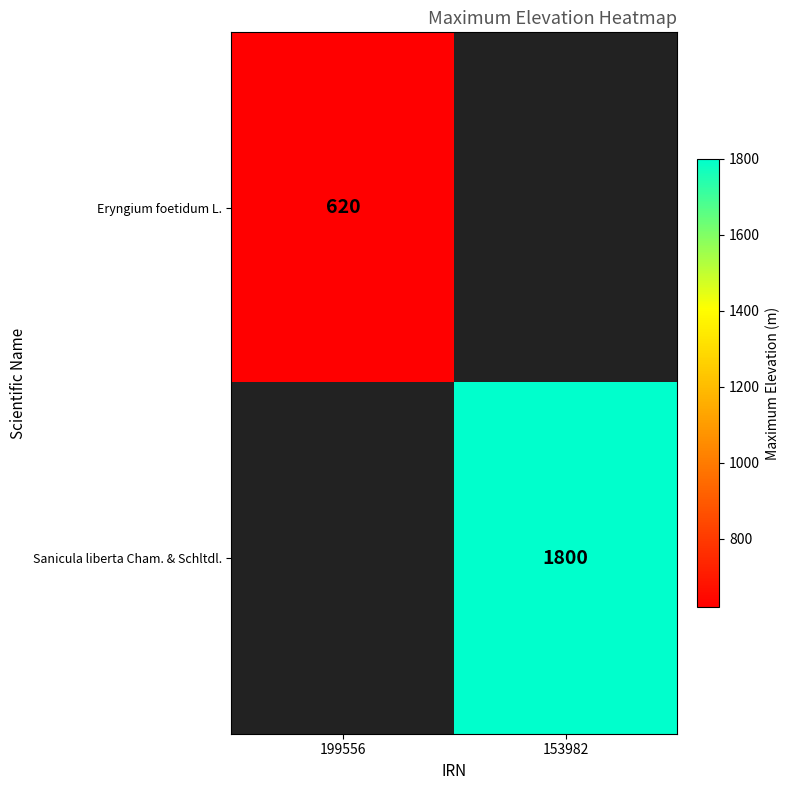

The Sanicula liberta Cham. & Schltdl. series shows 1800 at 153982. True or false?

True